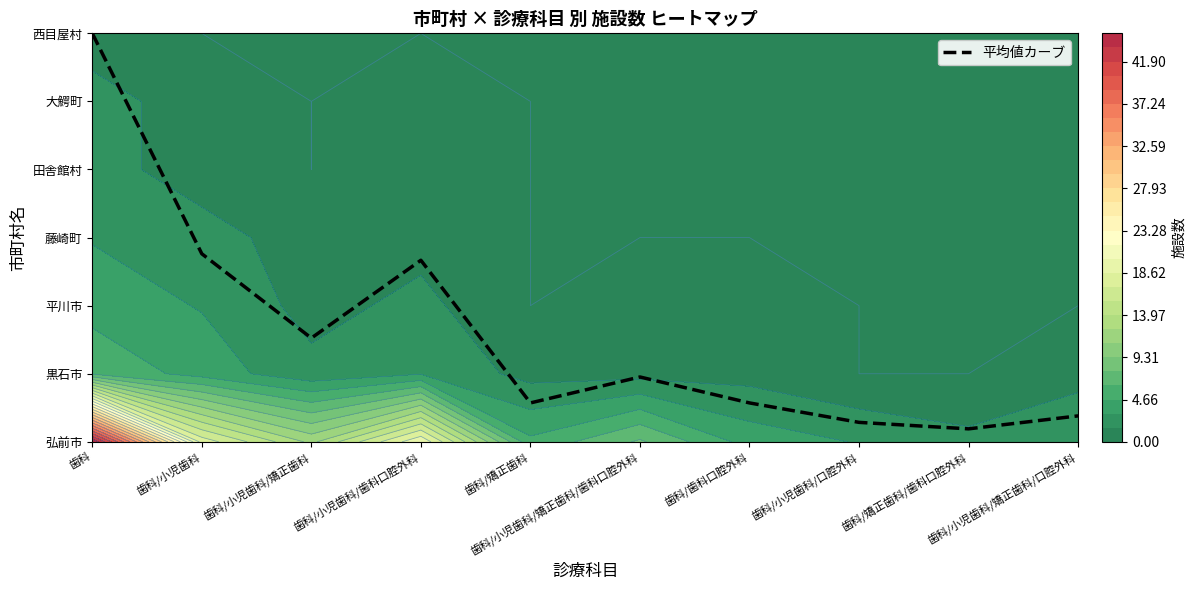

Reading left to right, list all the values displayed in this chart.

歯科=6.0	歯科/小児歯科=2.8	歯科/小児歯科/矯正歯科=1.5	歯科/小児歯科/歯科口腔外科=2.7	歯科/矯正歯科=0.6	歯科/小児歯科/矯正歯科/歯科口腔外科=1.0	歯科/歯科口腔外科=0.6	歯科/小児歯科/口腔外科=0.3	歯科/矯正歯科/歯科口腔外科=0.2	歯科/小児歯科/矯正歯科/口腔外科=0.4